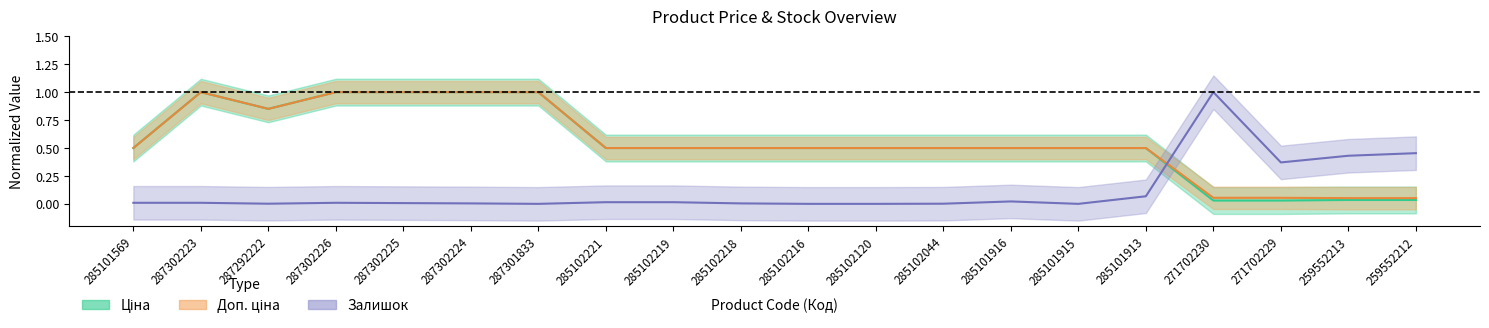

Rank the series by their maximum value, from highest to lowest.

Ціна, Доп. ціна, Залишок